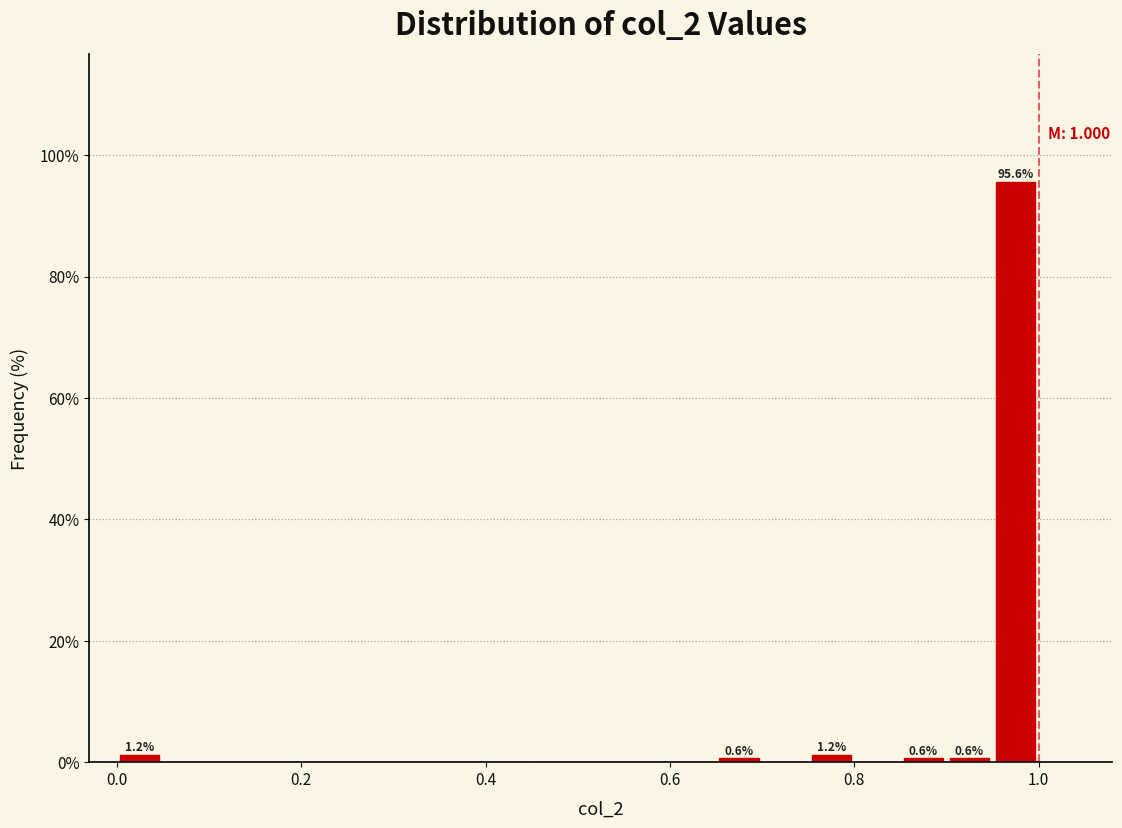

Around what value on the x-axis is the tallest bar? Give the approximate position of its centre, as read against the axis.

0.98